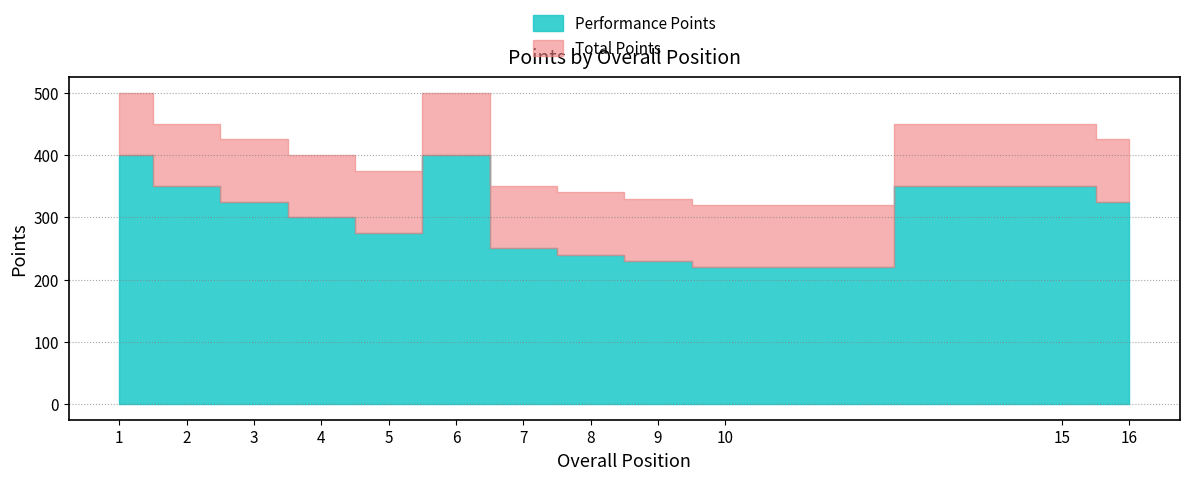

The Total Points series shows 400 at 4. True or false?

True